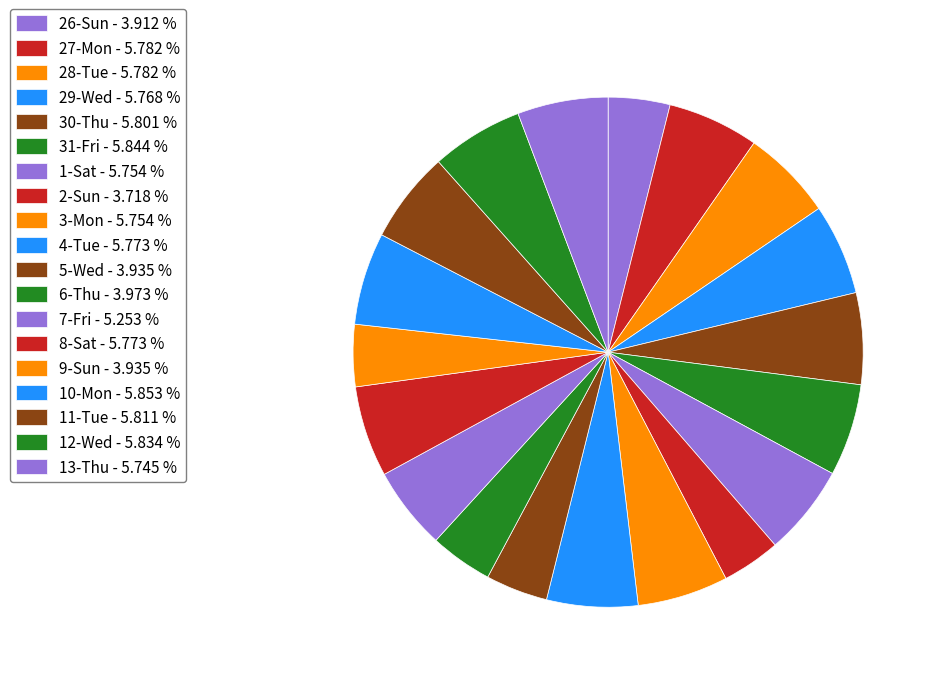

Count the number of slices in the pie.

19